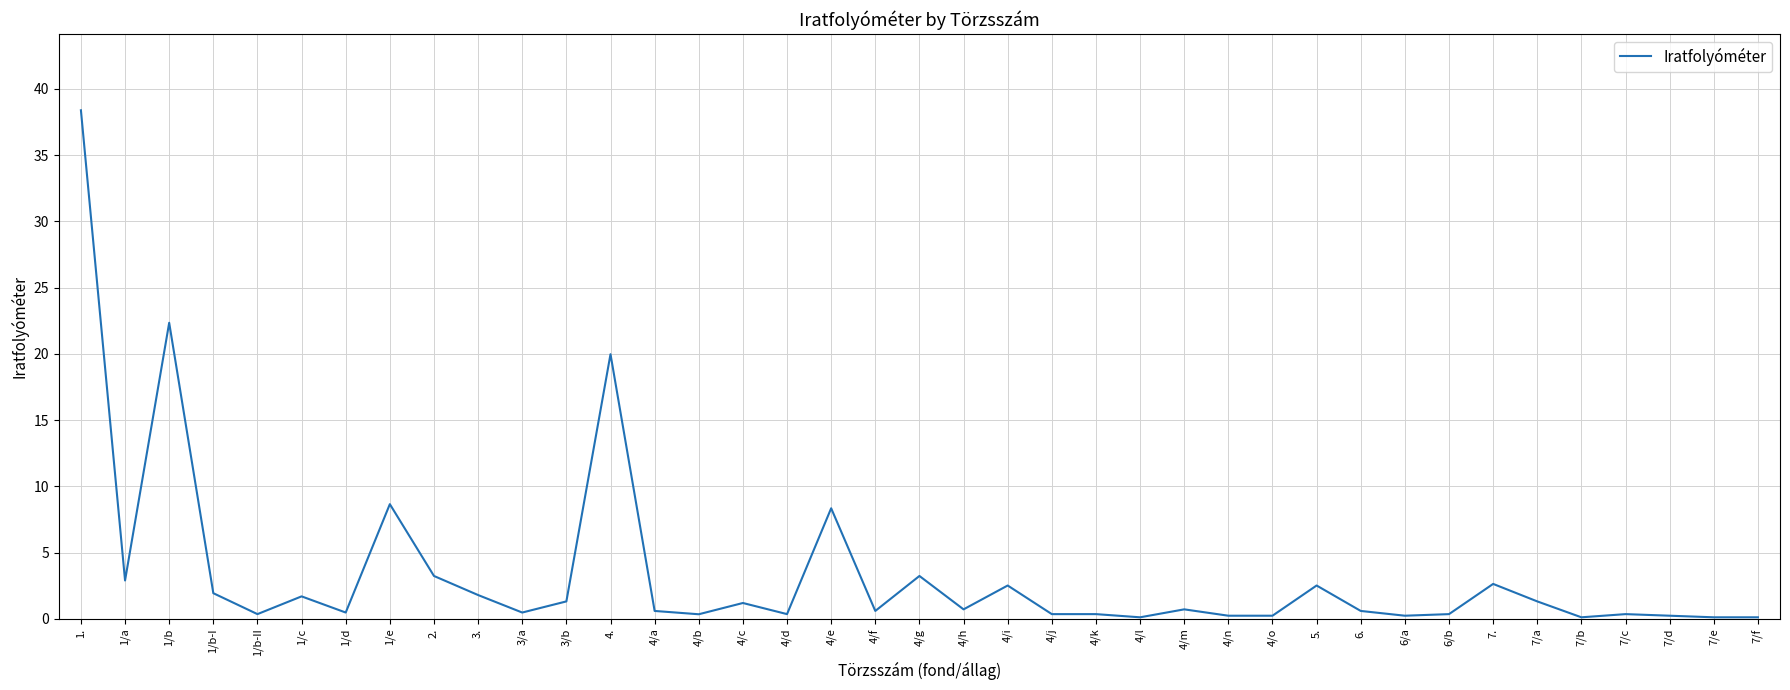

What is the maximum value shown in the chart?

38.4